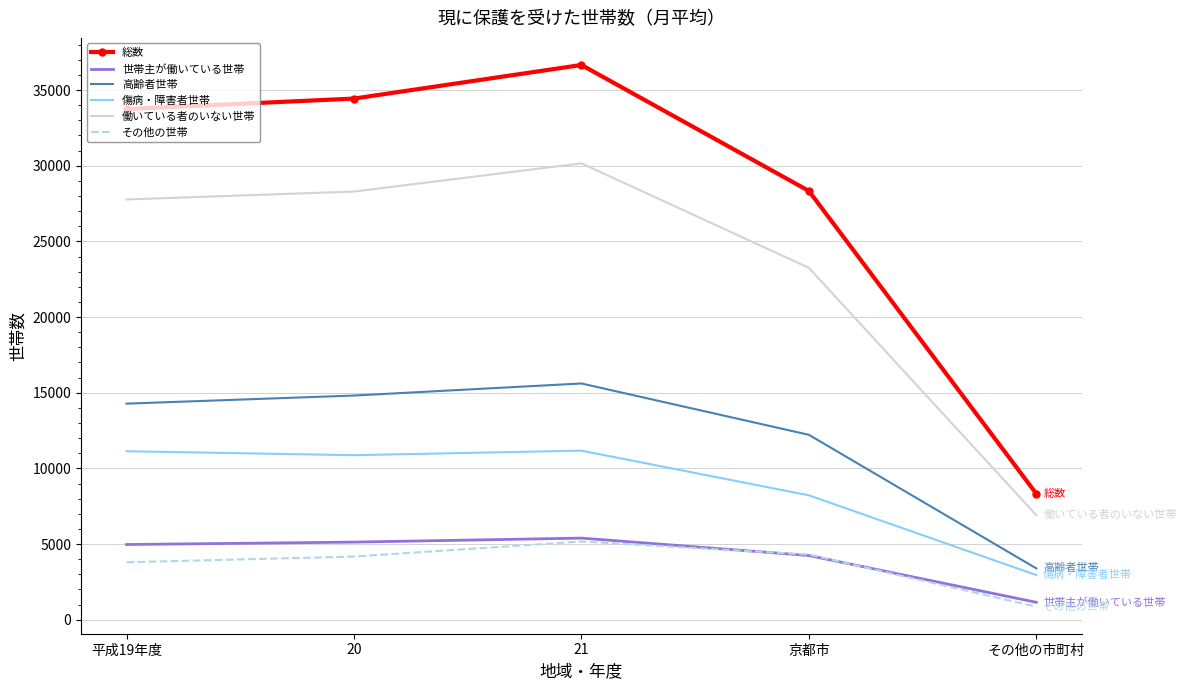

Between 21 and 京都市, which series saw the biggest shift?

総数